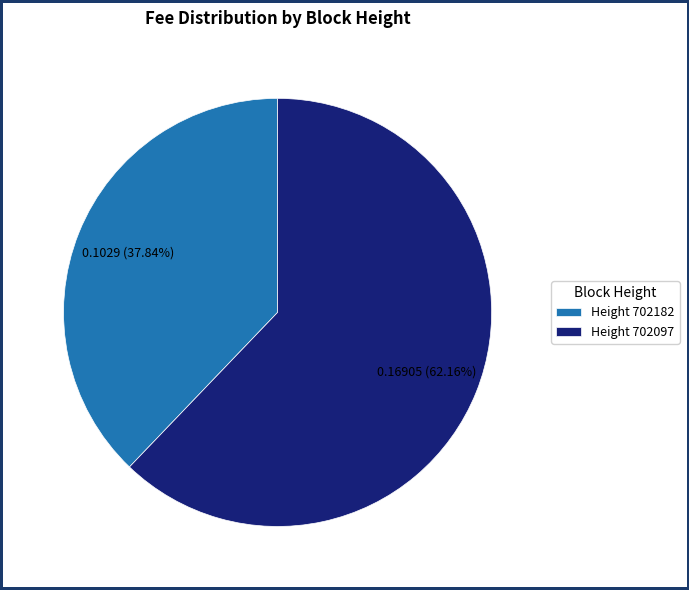

Which category accounts for the majority?

Height 702097